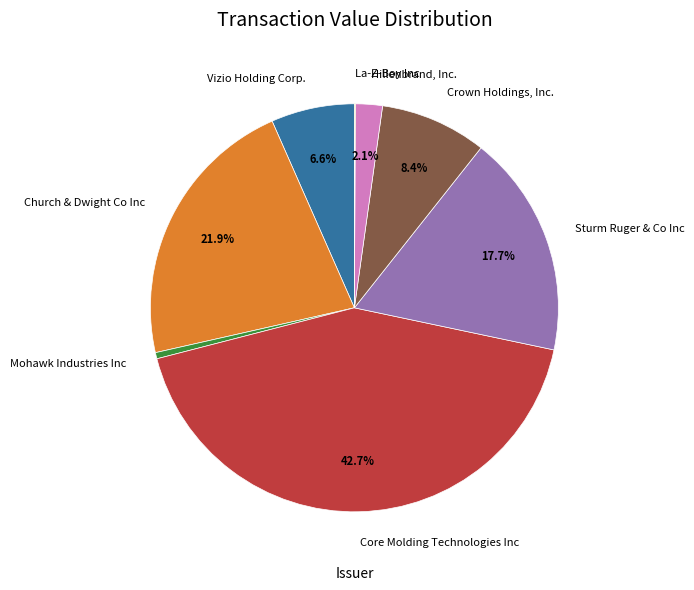

What percentage is the Church & Dwight Co Inc slice, to the nearest percent?

22%